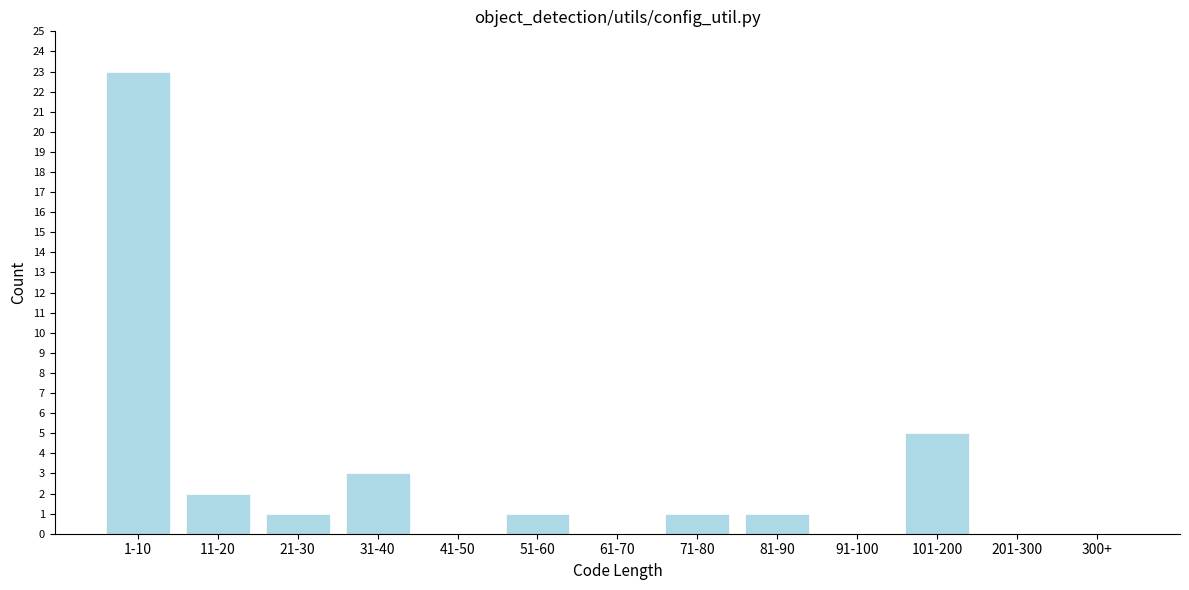

Reading left to right, what are all the values shown in this chart?

1-10=23	11-20=2	21-30=1	31-40=3	41-50=0	51-60=1	61-70=0	71-80=1	81-90=1	91-100=0	101-200=5	201-300=0	300+=0